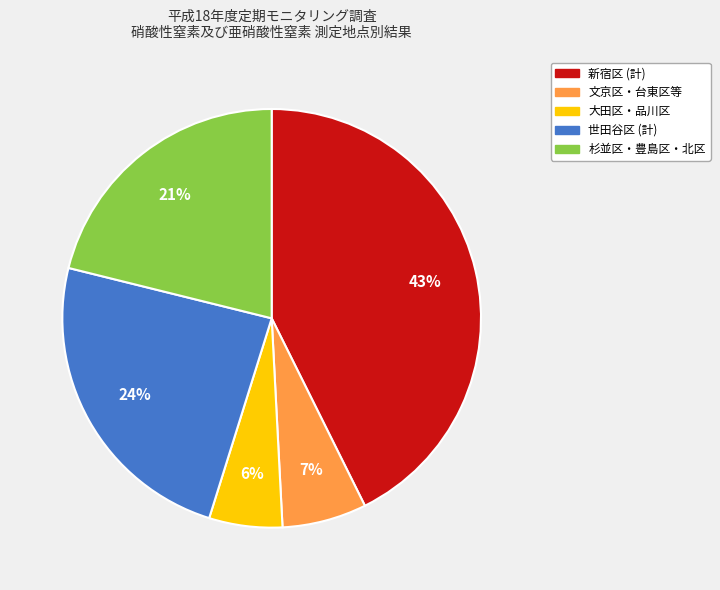

Does any single category account for the majority?

No